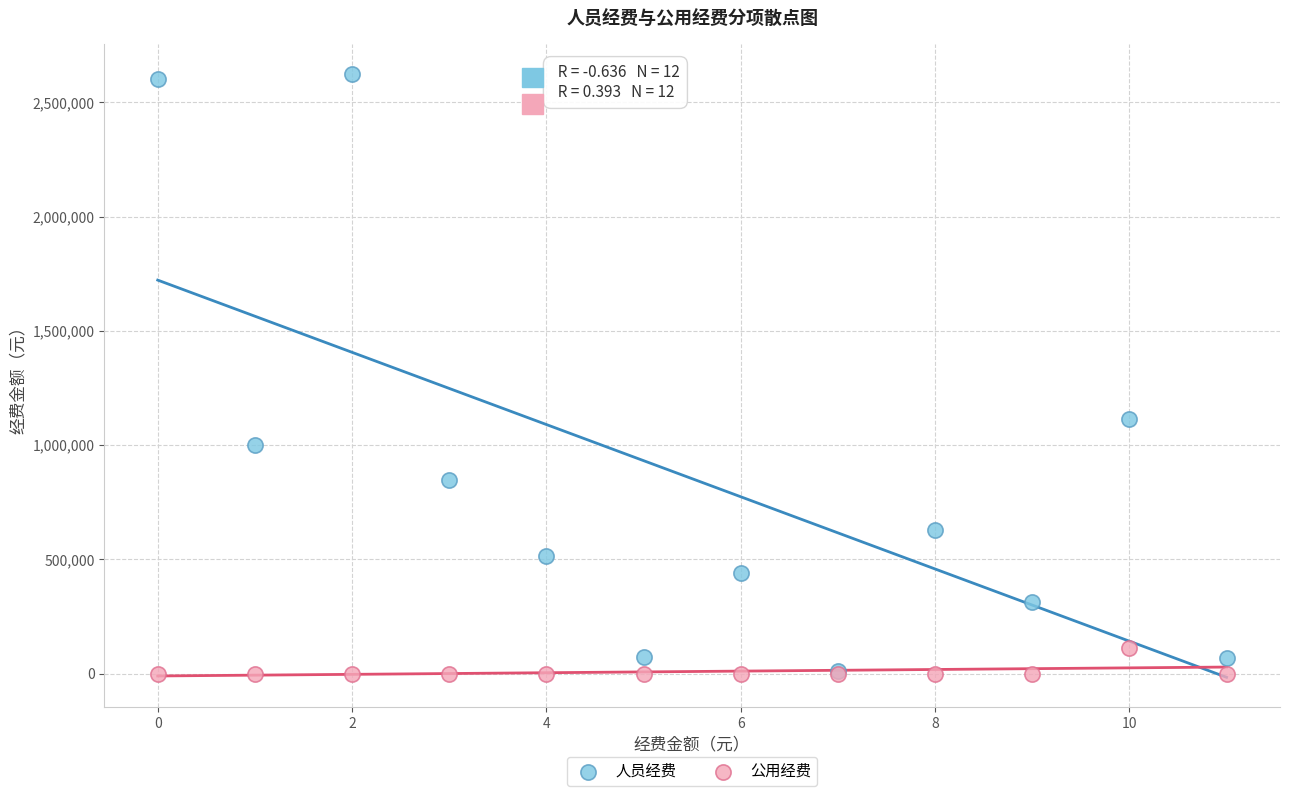

Across all series, what Y value is closest to 1310957?

1115968.2